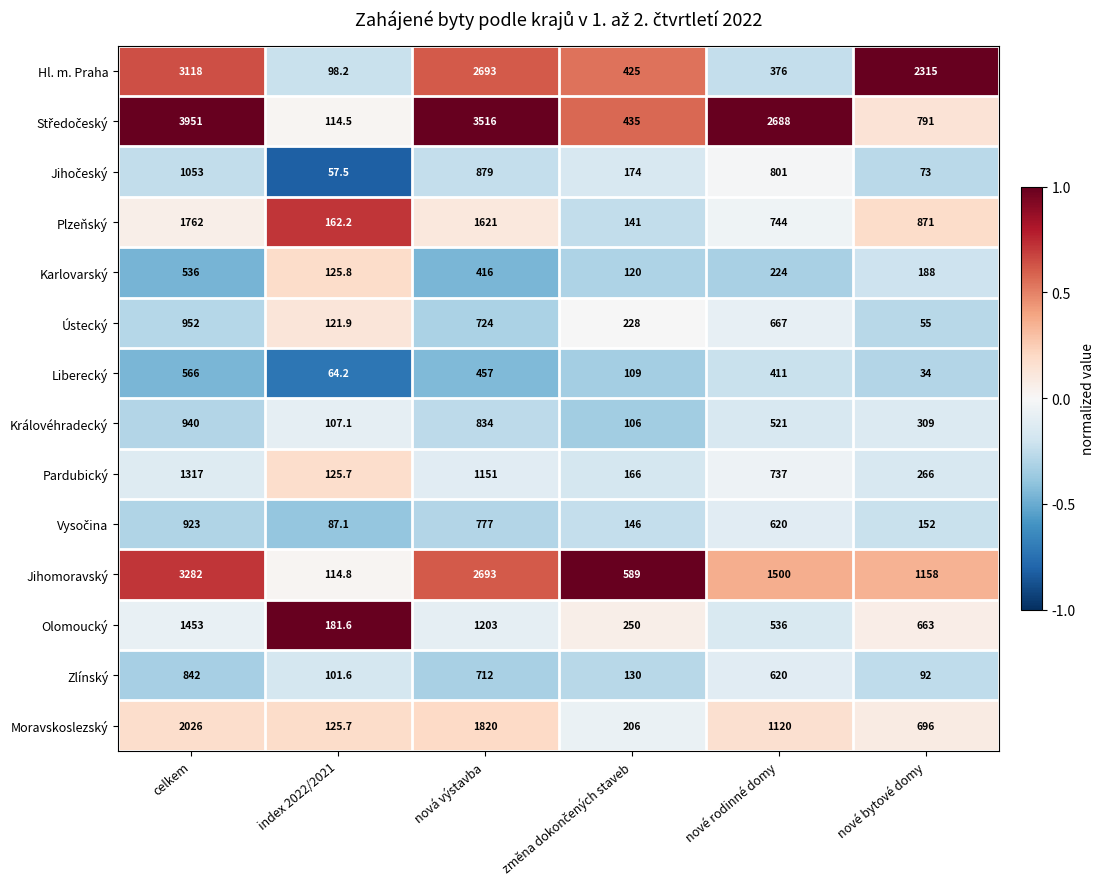

At which category is the sum across all series the highest?

celkem